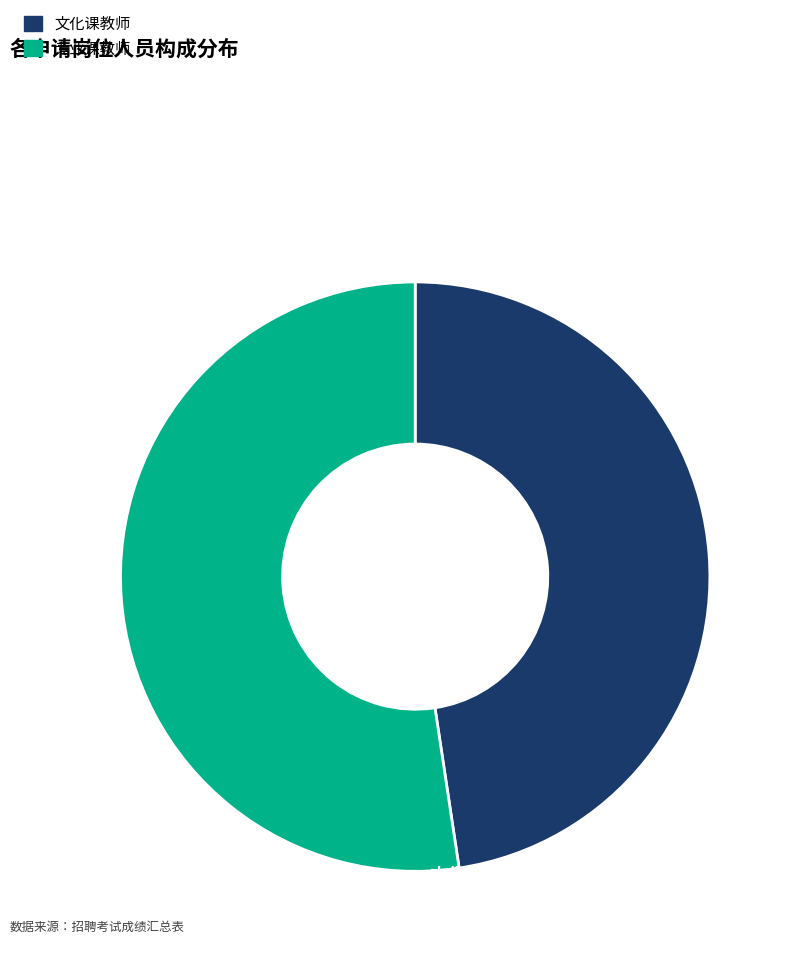

Is there any slice that represents more than half of the pie?

Yes